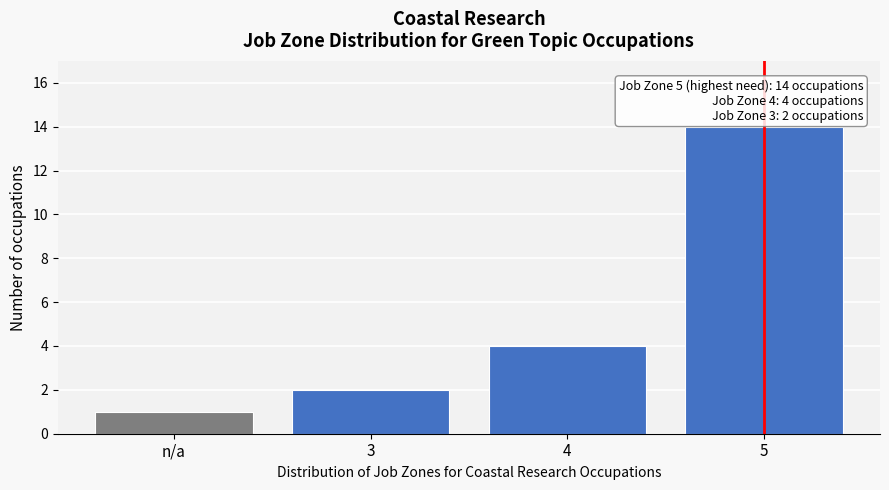

Reading left to right, extract all data points from this chart.

1	2	4	14